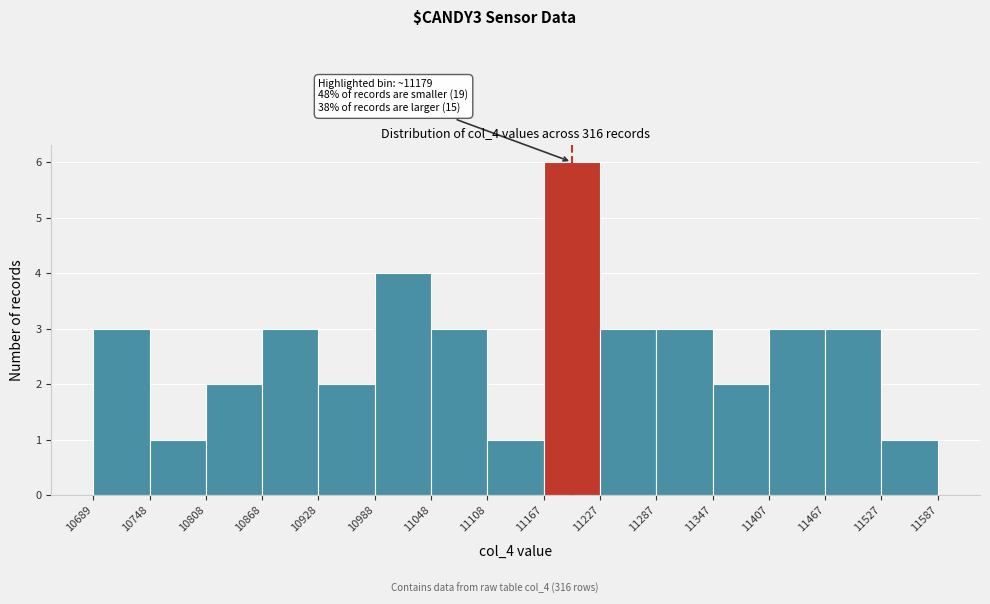

Which range on the x-axis has the tallest bar?

11167 to 11227